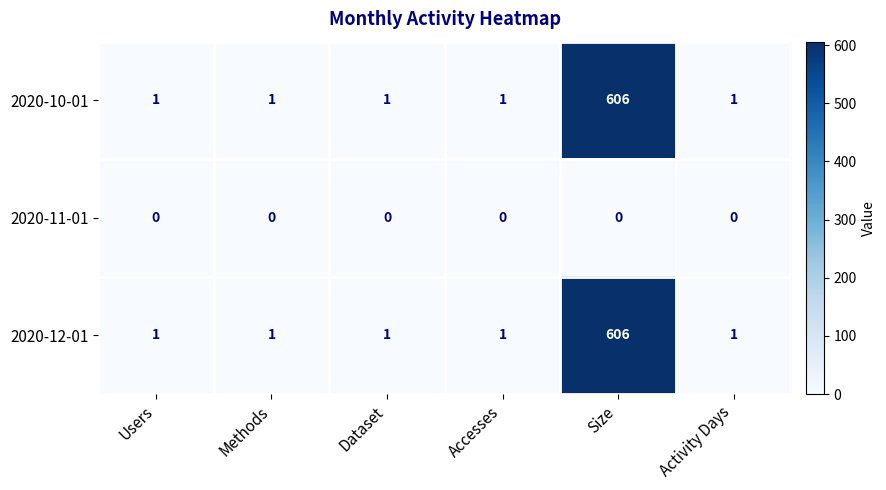

True or false: 2020-10-01 has a value of 922 at Size.

False